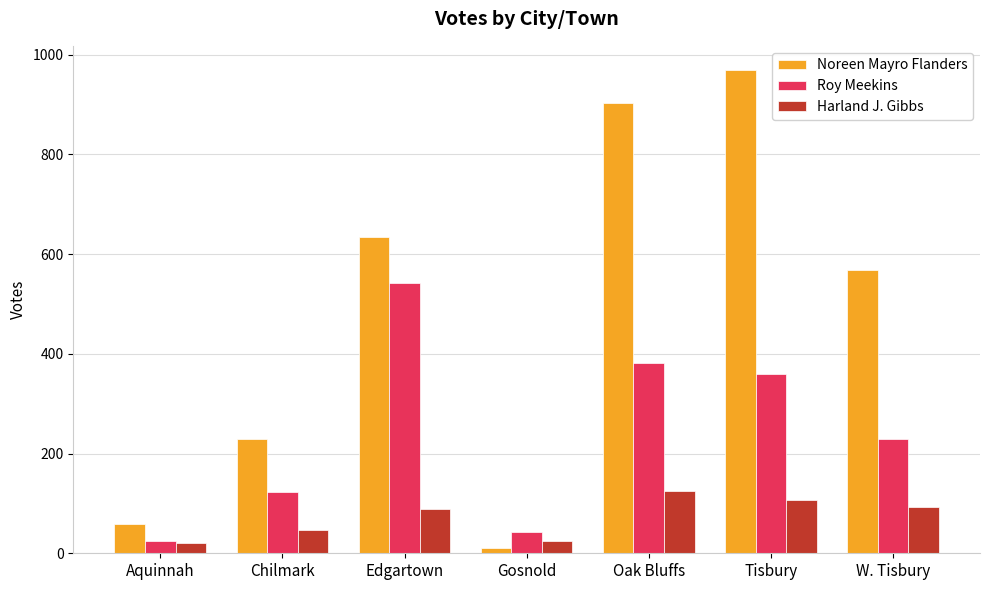

Are the bars grouped side by side (vs. stacked)?

Yes